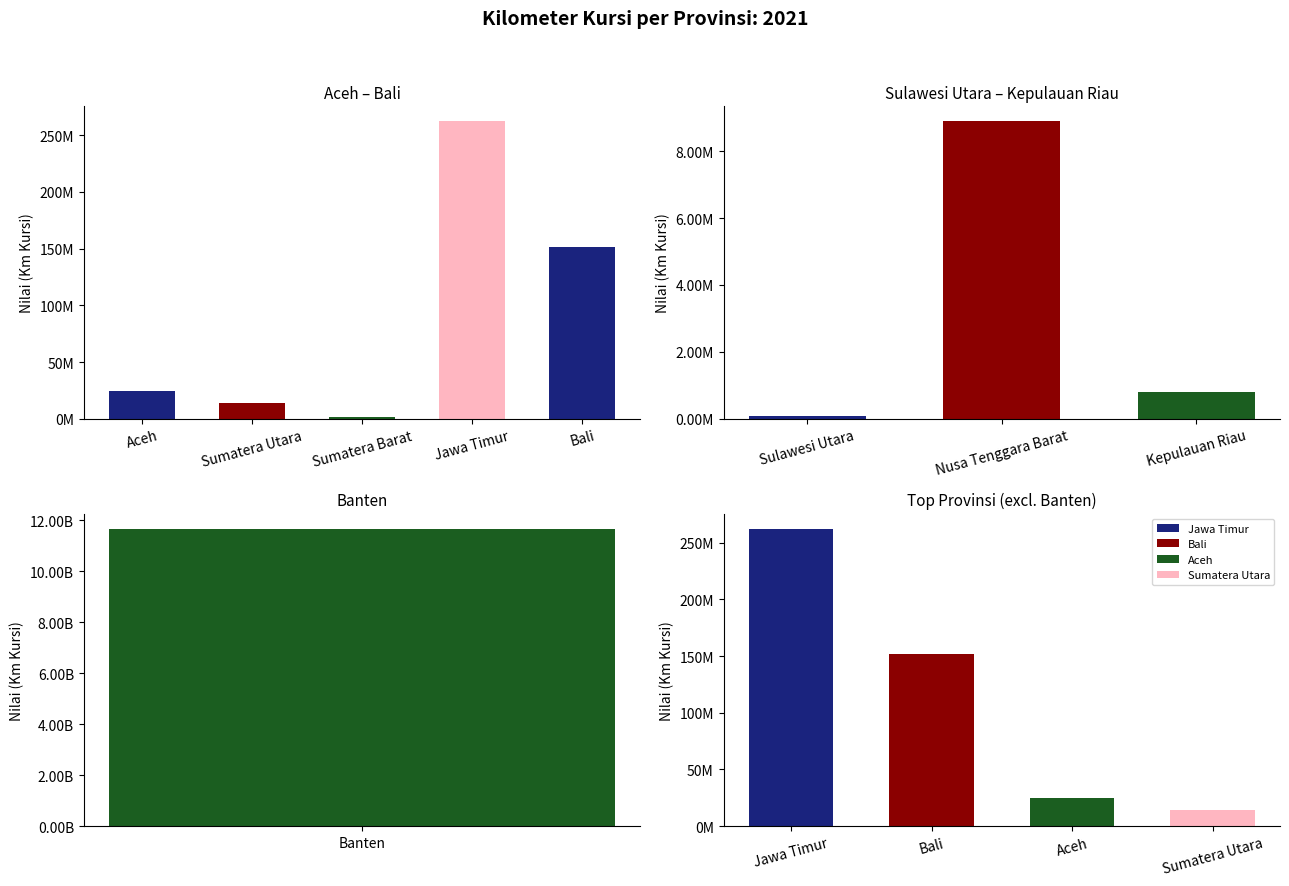

Are the bars horizontal?

No